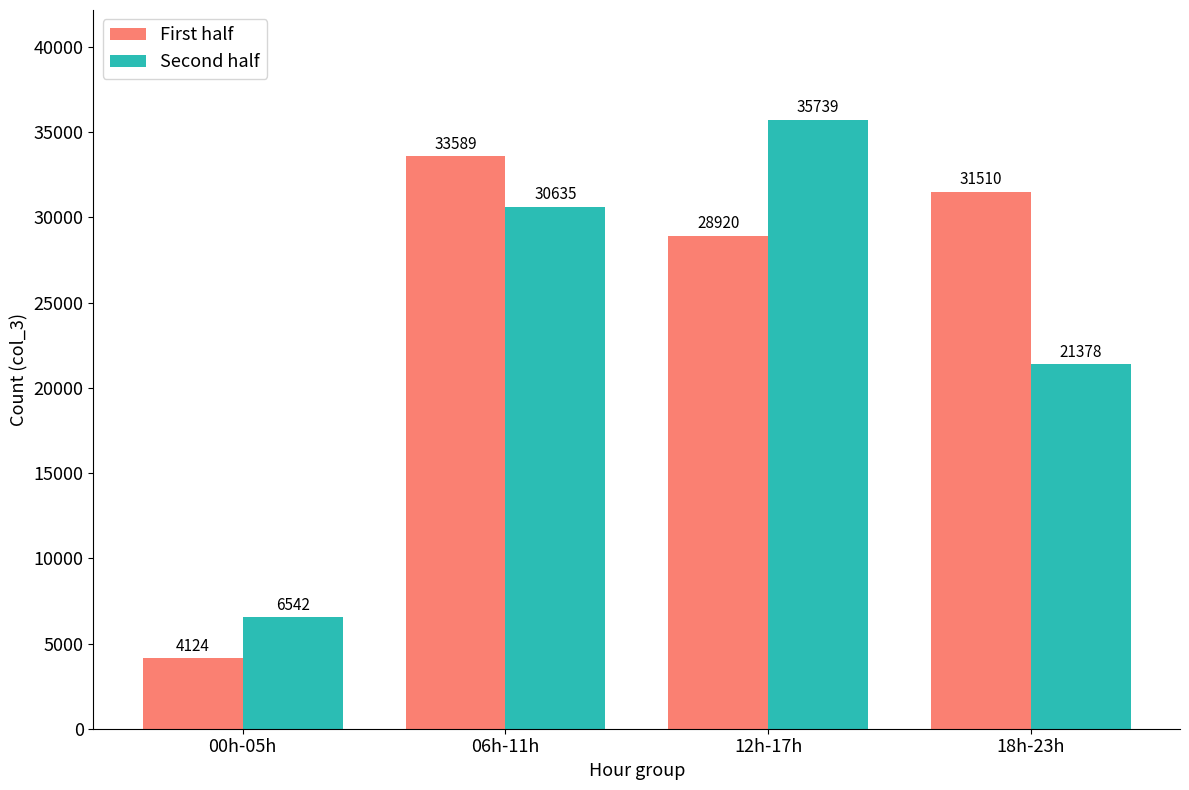

What position from the left is 12h-17h?

3